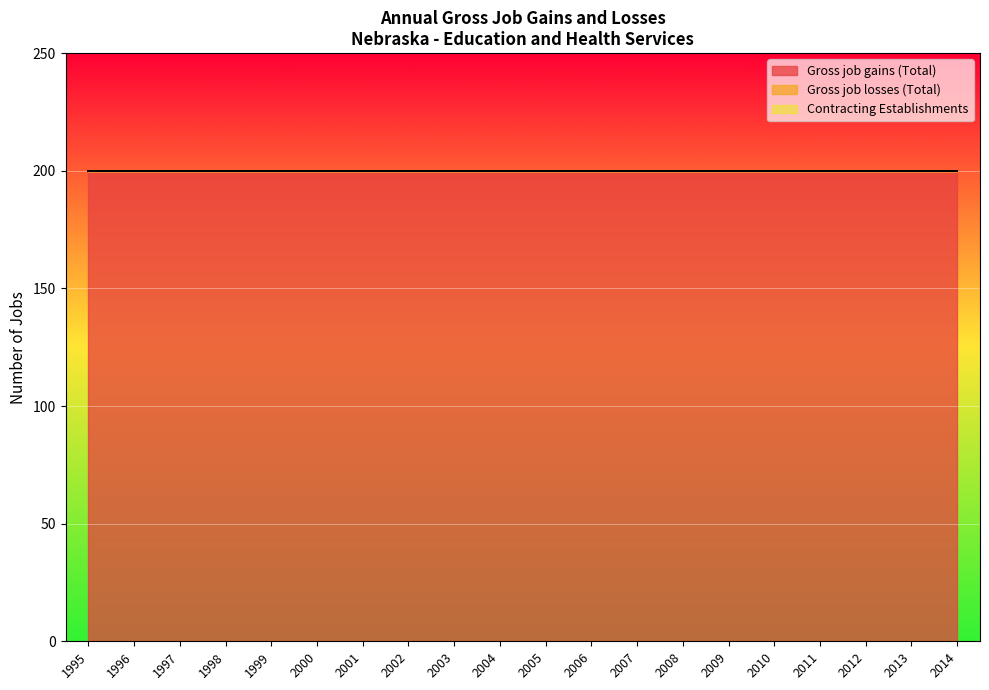

Where is Gross job gains (Total) nearest to the value 200?

1995